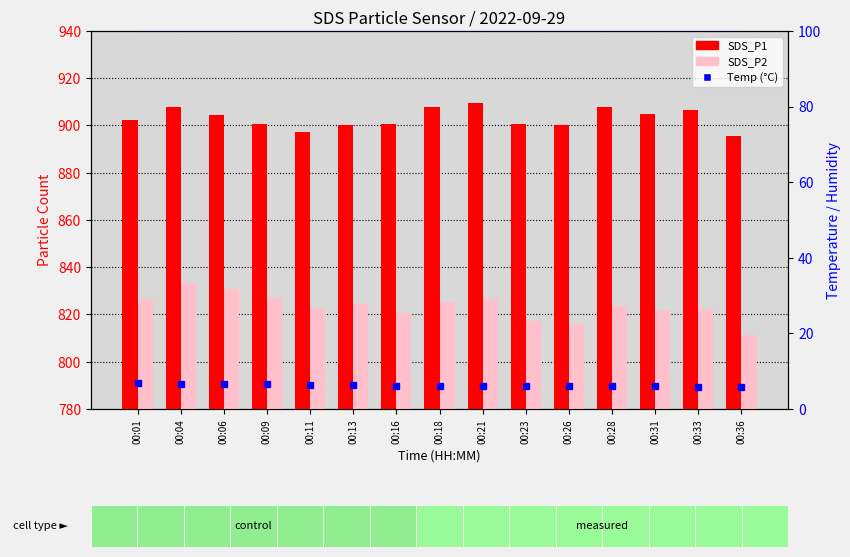

What is the average value of the Temp (°C) series?

6.2